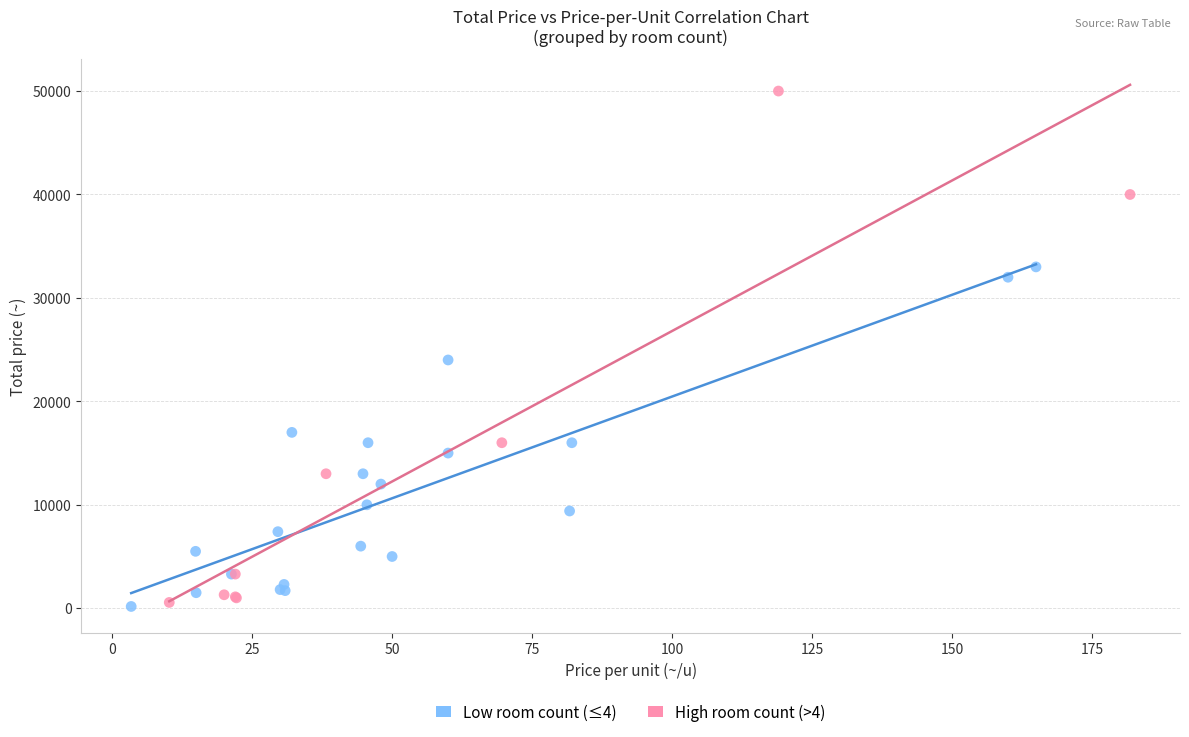

Which series has the largest Y range (max minus min)?

High room count (>4)